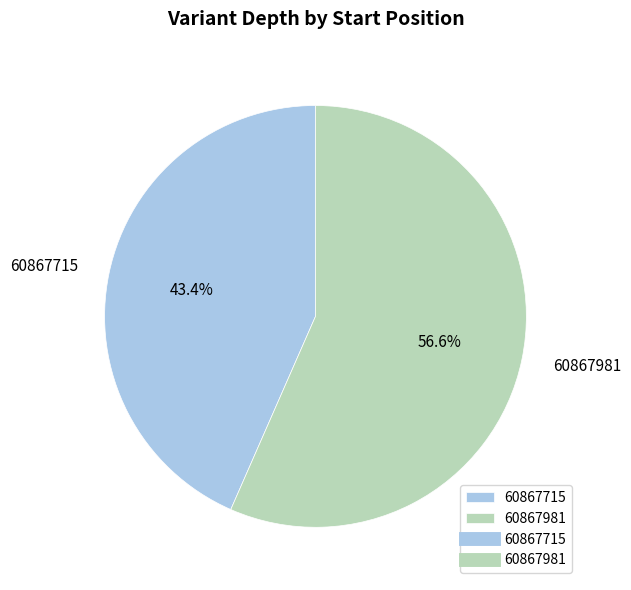

Does 60867981 represent more than half of the total?

Yes